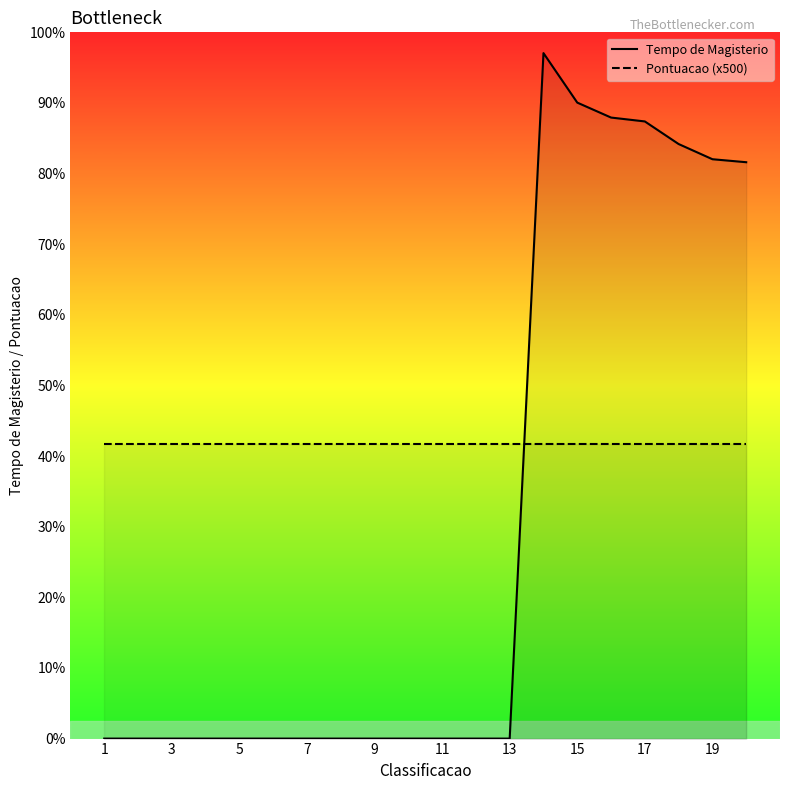

After their last crossing, which series has the higher values: Tempo de Magisterio or Pontuacao (x500)?

Tempo de Magisterio